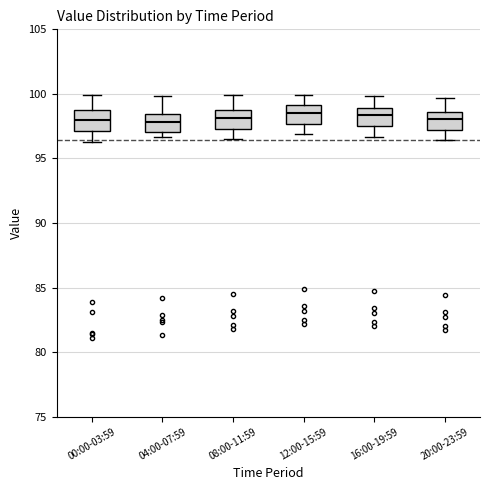

Reading left to right, transcribe this box plot: for each box, give where its median line is, the range the box spans, and where its two whiskers end, as read against the y-axis. The values are not printed on the chart, so give them approximately, as read against the axis.

00:00-03:59: median 98.0, box 97.0 to 98.5, whiskers 96.5 to 100.0
04:00-07:59: median 98.0, box 97.0 to 98.5, whiskers 96.5 to 100.0
08:00-11:59: median 98.0, box 97.5 to 98.5, whiskers 96.5 to 100.0
12:00-15:59: median 98.5, box 97.5 to 99.0, whiskers 97.0 to 100.0
16:00-19:59: median 98.5, box 97.5 to 99.0, whiskers 96.5 to 100.0
20:00-23:59: median 98.0, box 97.0 to 98.5, whiskers 96.5 to 99.5